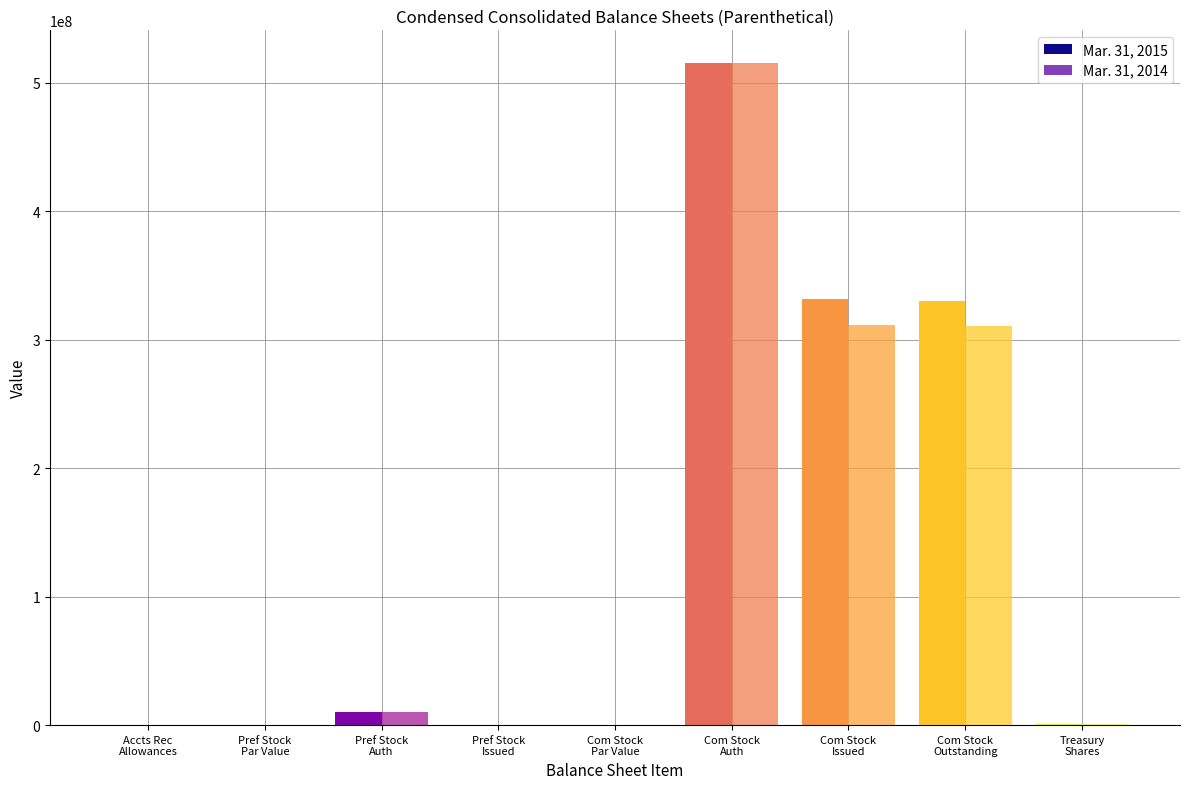

What is the maximum value for Mar. 31, 2014?

515000000.0